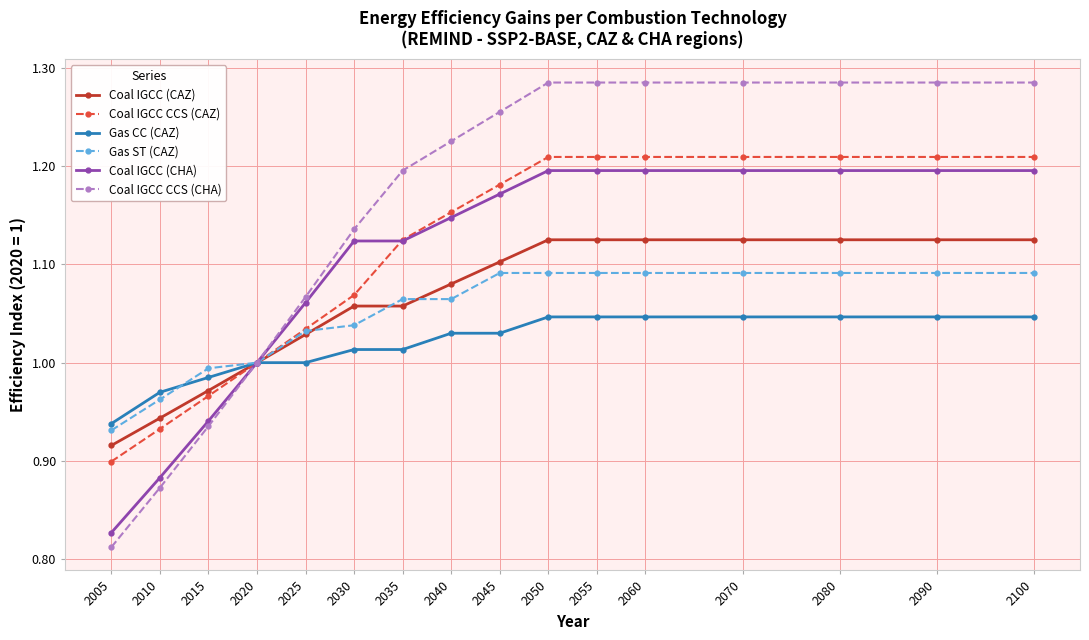

How many lines are shown in the chart?

6